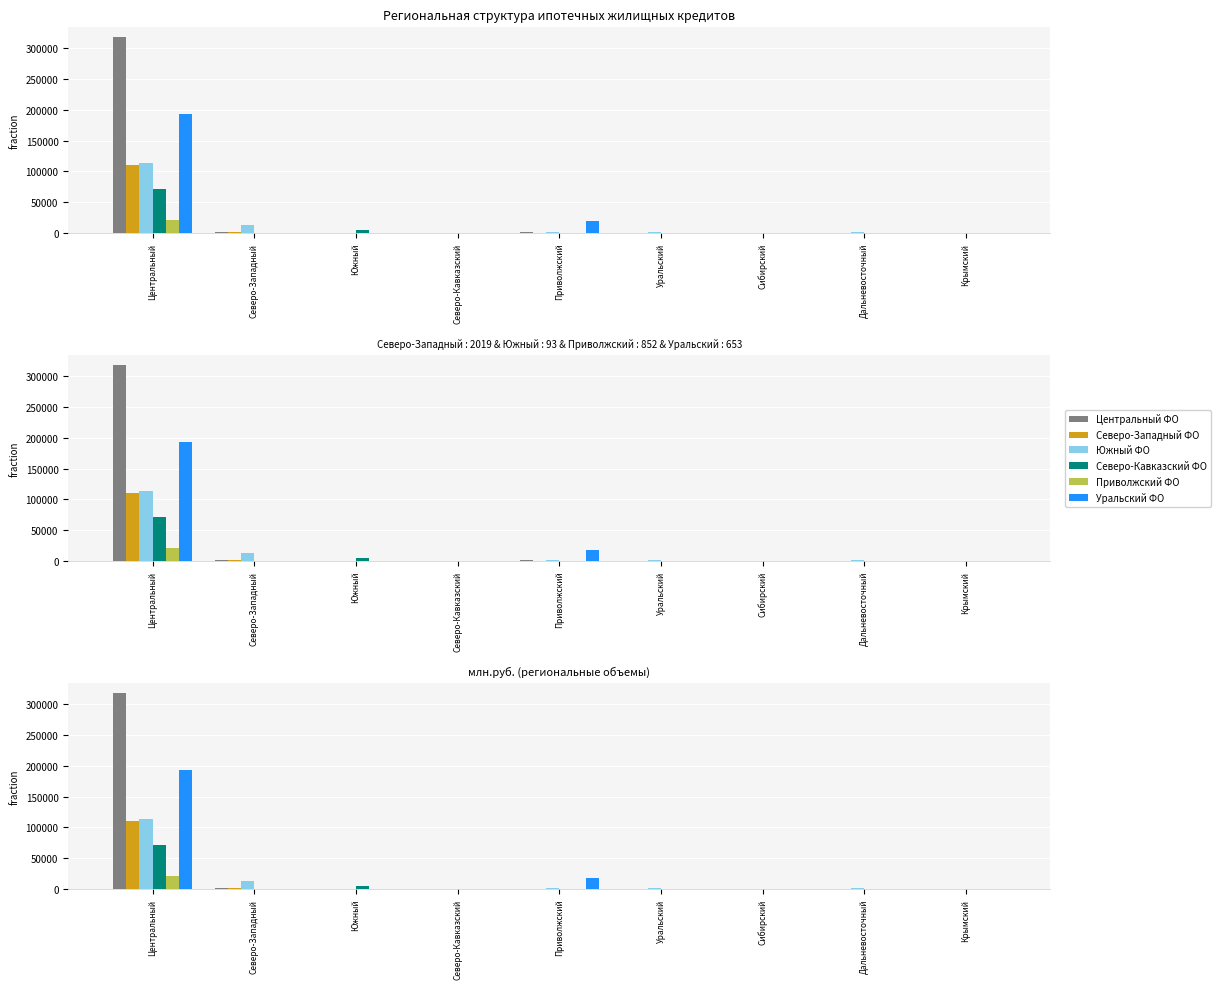

Where does the Центральный ФО series first go above 453?

Центральный